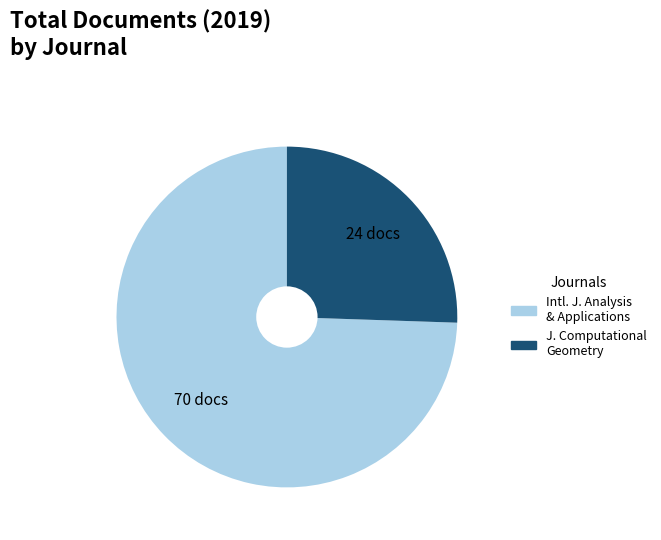

How many segments does this pie chart have?

2